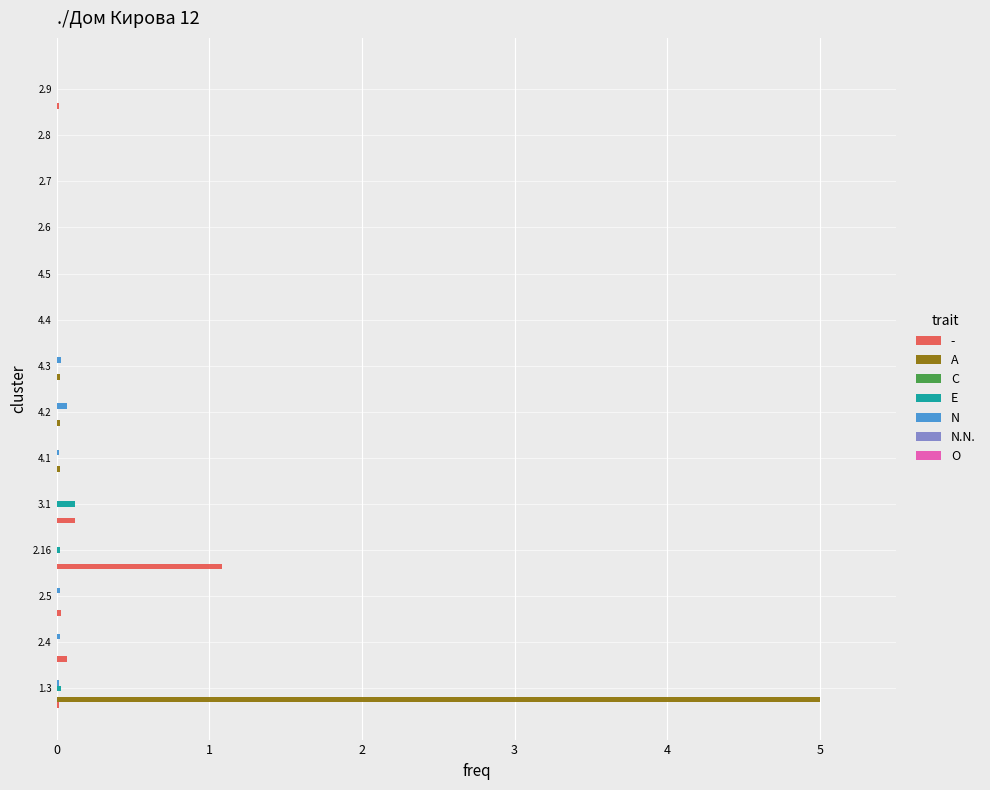

Which series changed the most between 2.16 and 2.8?

-